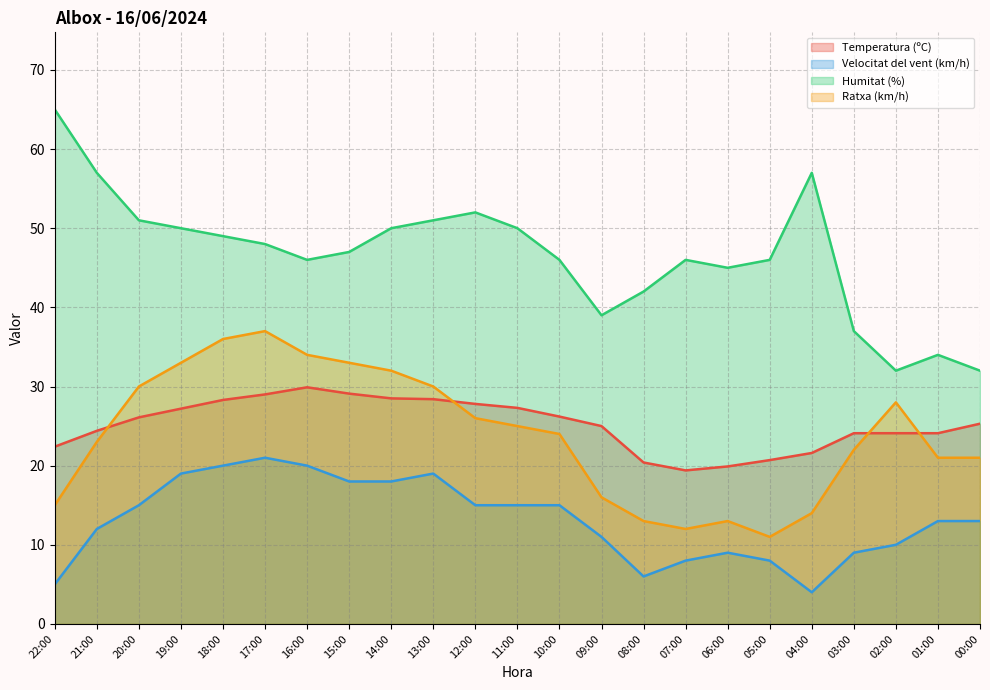

What is the minimum value for Ratxa (km/h)?

11.0